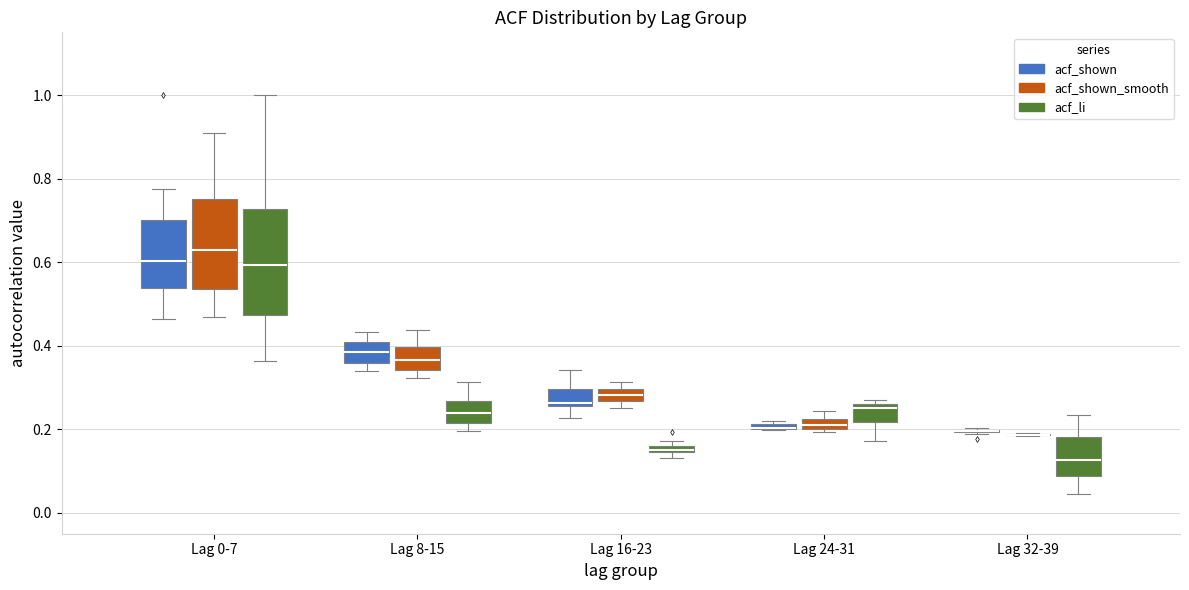

Comparing the boxes themselves (not the whiskers), which one is the tallest?

Lag 0-7 (acf_li)